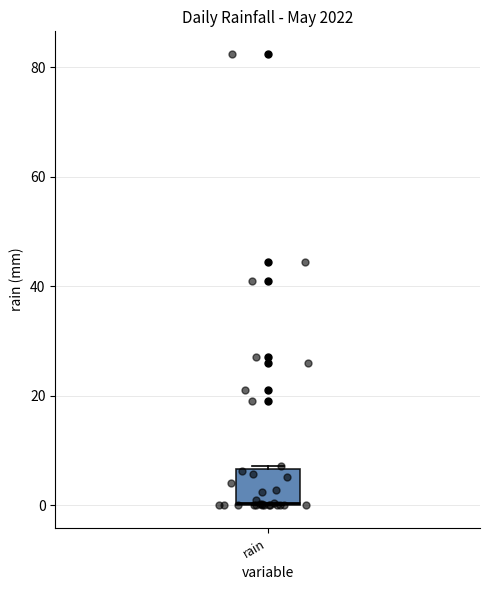

Where is the lower edge of the box for rain on the y-axis? The values are not printed on the chart, so give them approximately, as read against the axis.

0